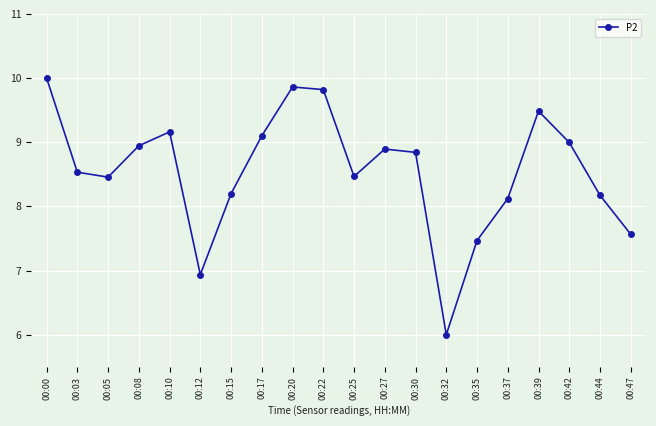

What is the ratio of the value at 00:22 to the value at 00:12?

1.4